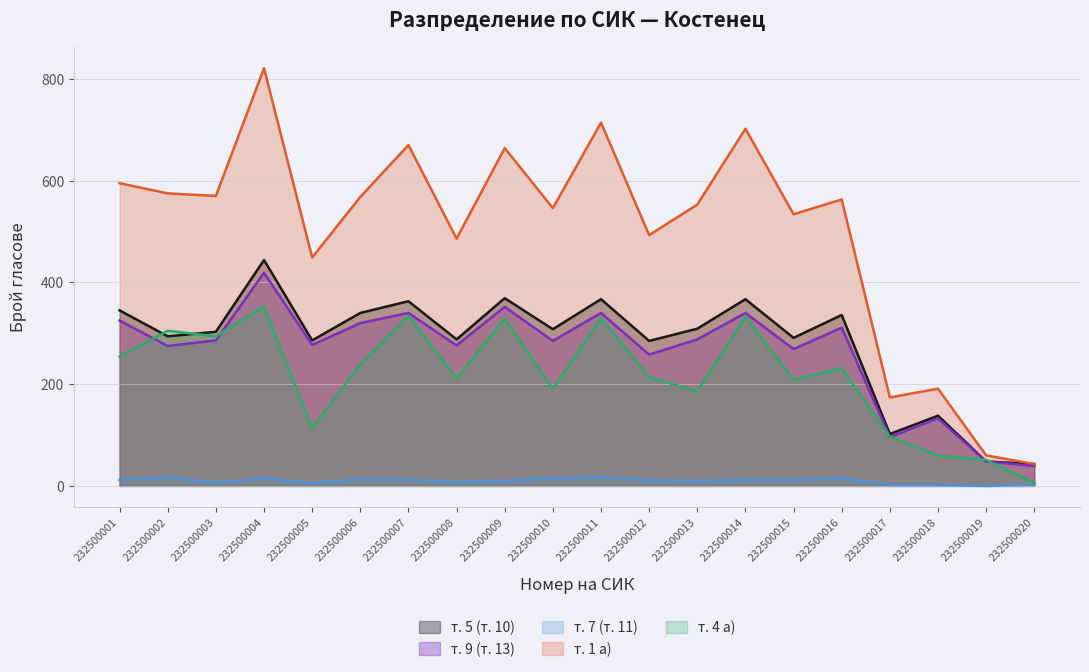

Which label corresponds to the smallest value in the chart?

232500019